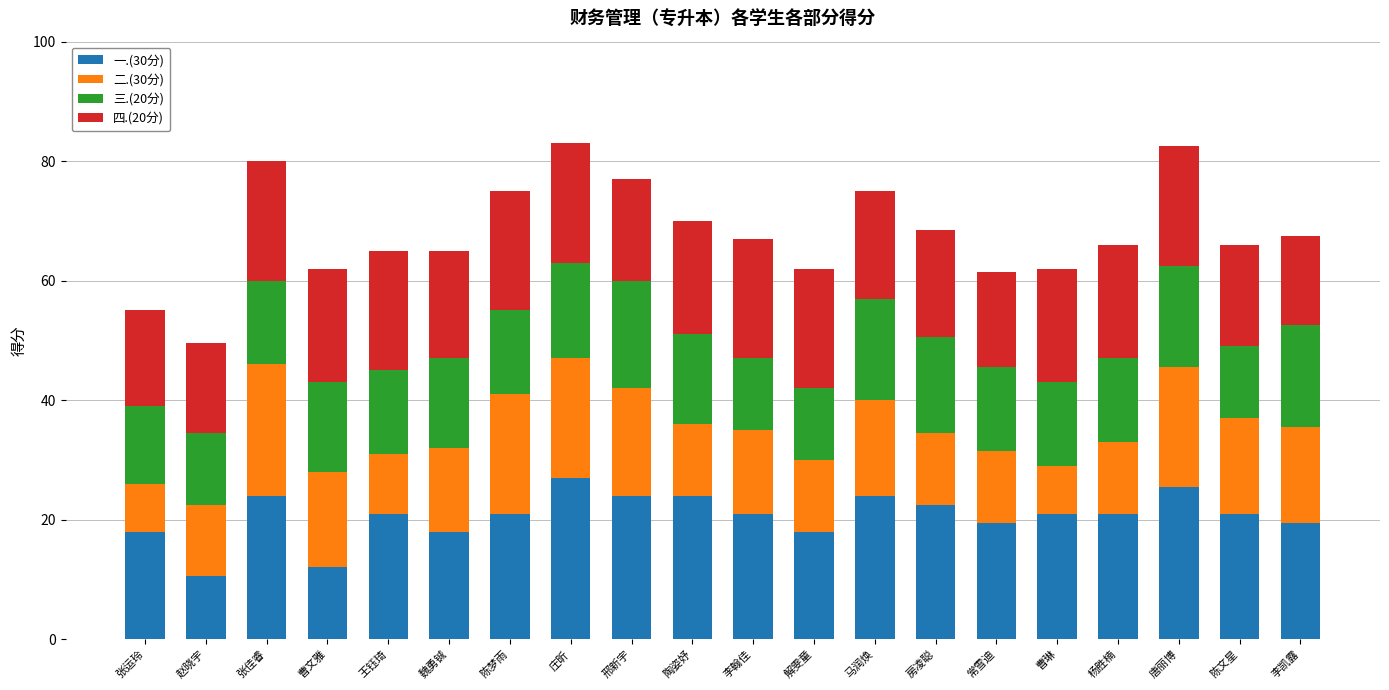

True or false: 一.(30分) has a value of 15.6 at 张佳睿.

False